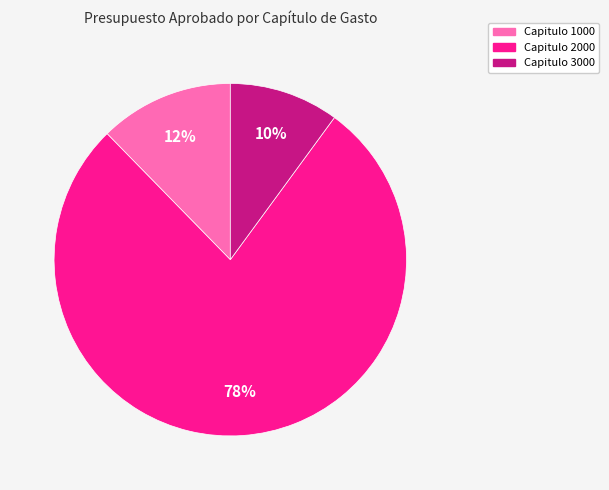

Is it true that Capitulo 2000 is 78% of the pie?

True